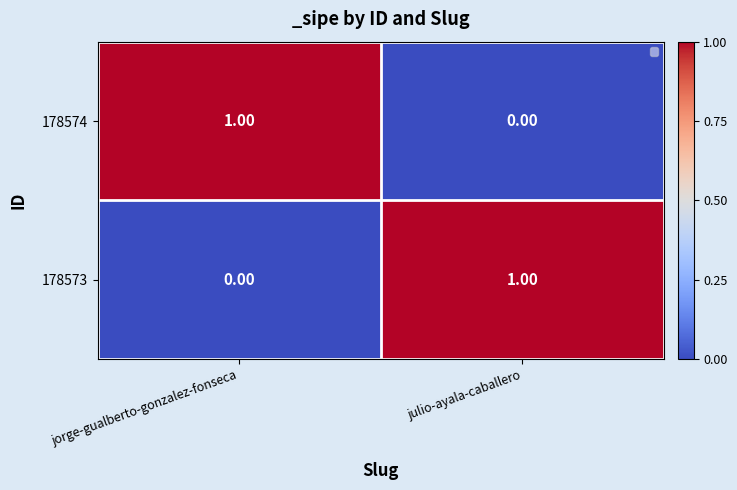

Which category has the highest value in the 178574 series?

jorge-gualberto-gonzalez-fonseca